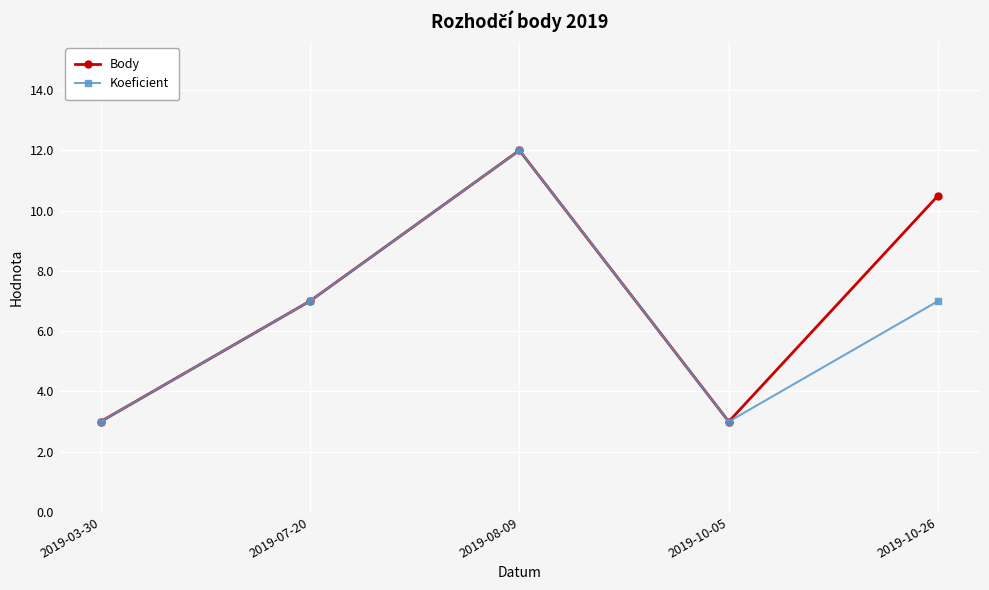

Read the Koeficient value at 2019-10-26.

7.0